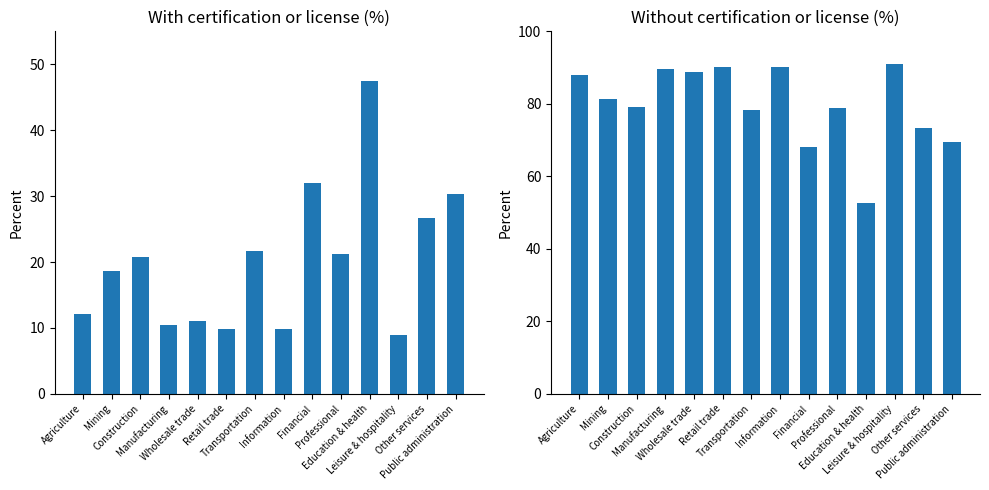

What is the approximate value of Without a certification or license at Financial?

68.0